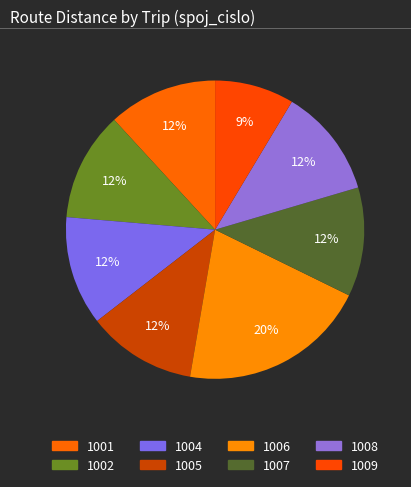

How many slices are in this pie chart?

8